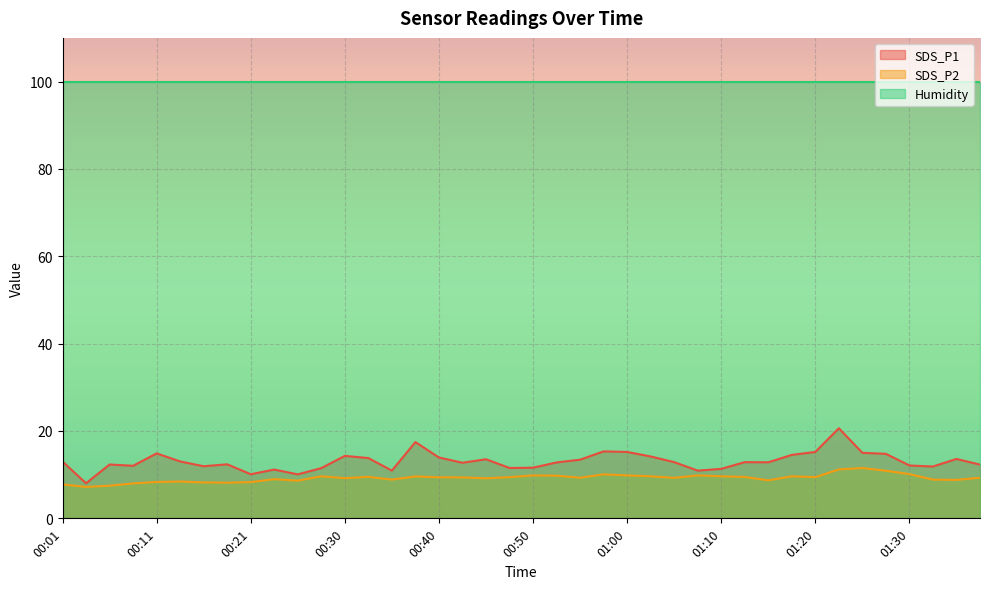

True or false: SDS_P1 and SDS_P2 cross at least once.

False